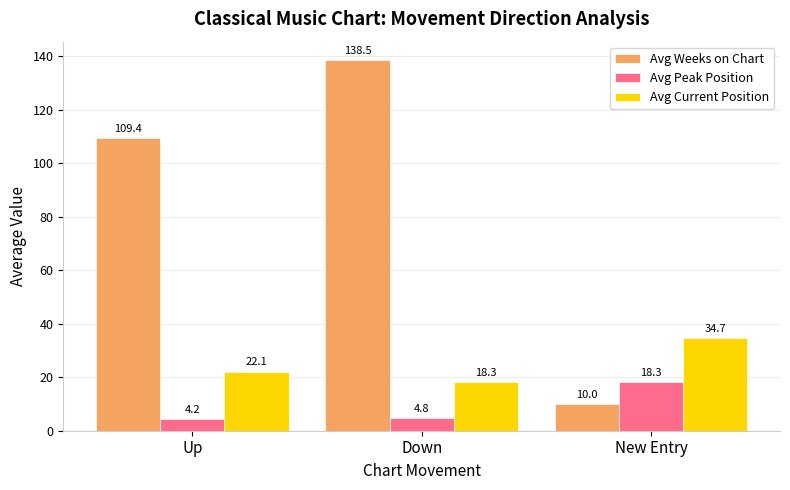

How many bars are there in total?

9